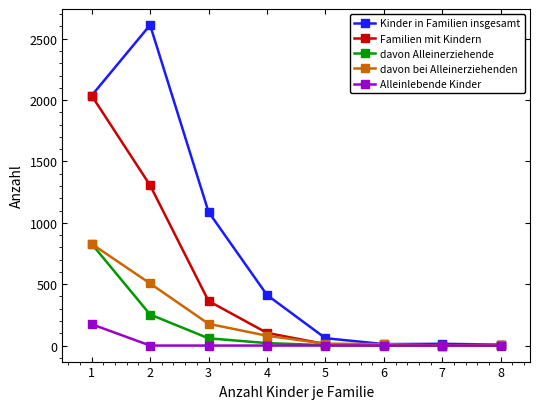

Is it true that Kinder in Familien insgesamt equals 1596 at 3?

False